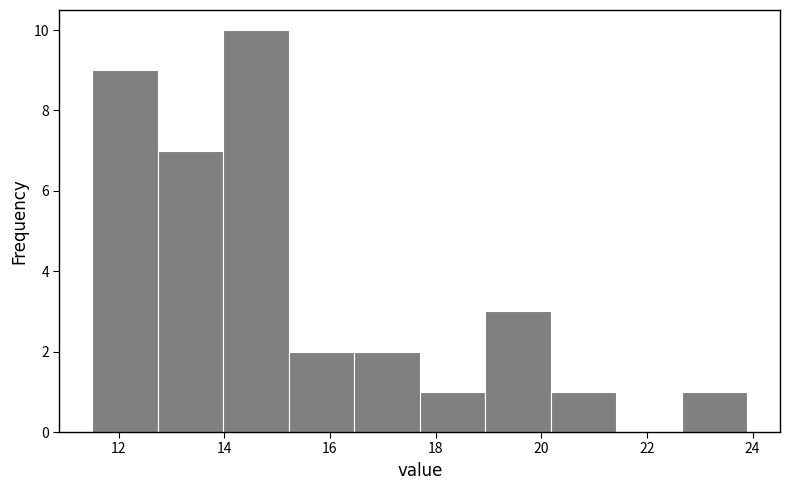

Reading left to right, transcribe this chart: for each bar, give the range it covers on the x-axis and its height. Neither the bar edges nor the heights are printed on the chart, so give them approximately, as read against the axes.

11.50 to 12.74: 9
12.74 to 13.98: 7
13.98 to 15.22: 10
15.22 to 16.46: 2
16.46 to 17.70: 2
17.70 to 18.94: 1
18.94 to 20.18: 3
20.18 to 21.42: 1
21.42 to 22.66: 0
22.66 to 23.90: 1